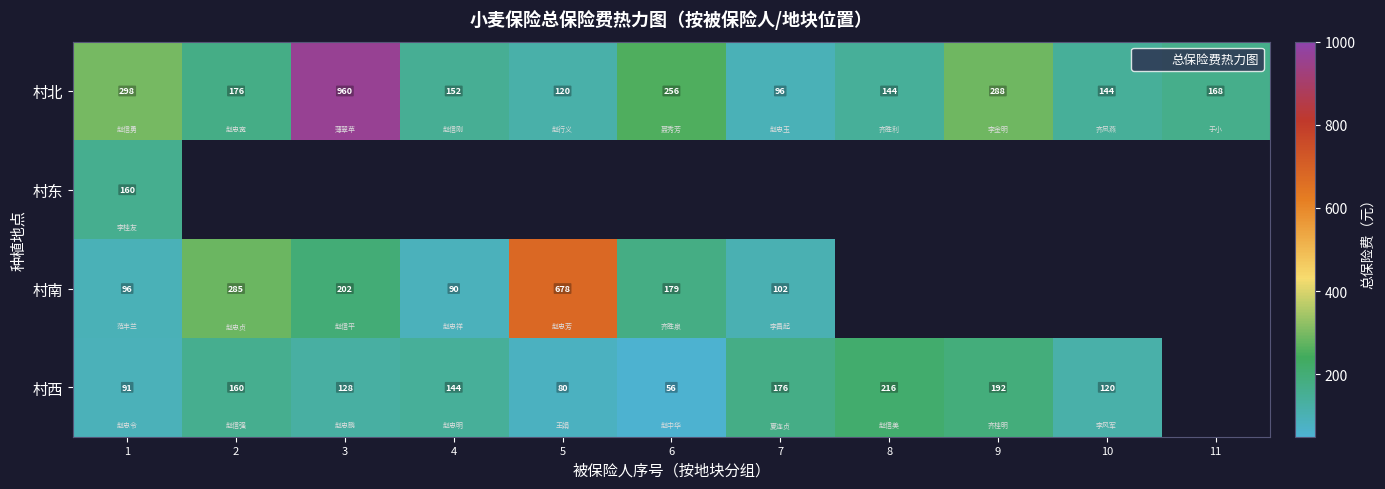

At how many categories does at least one series exceed 773?

1